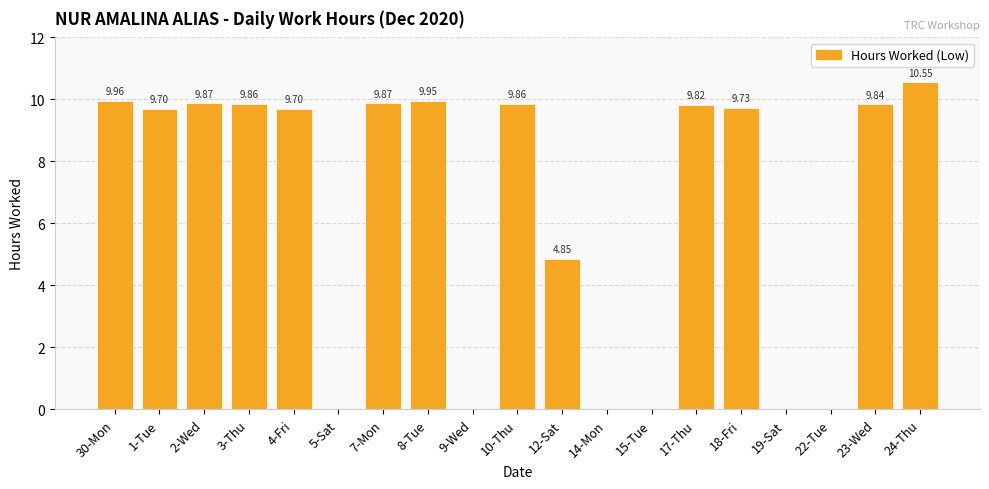

How many data points are above 9?

12